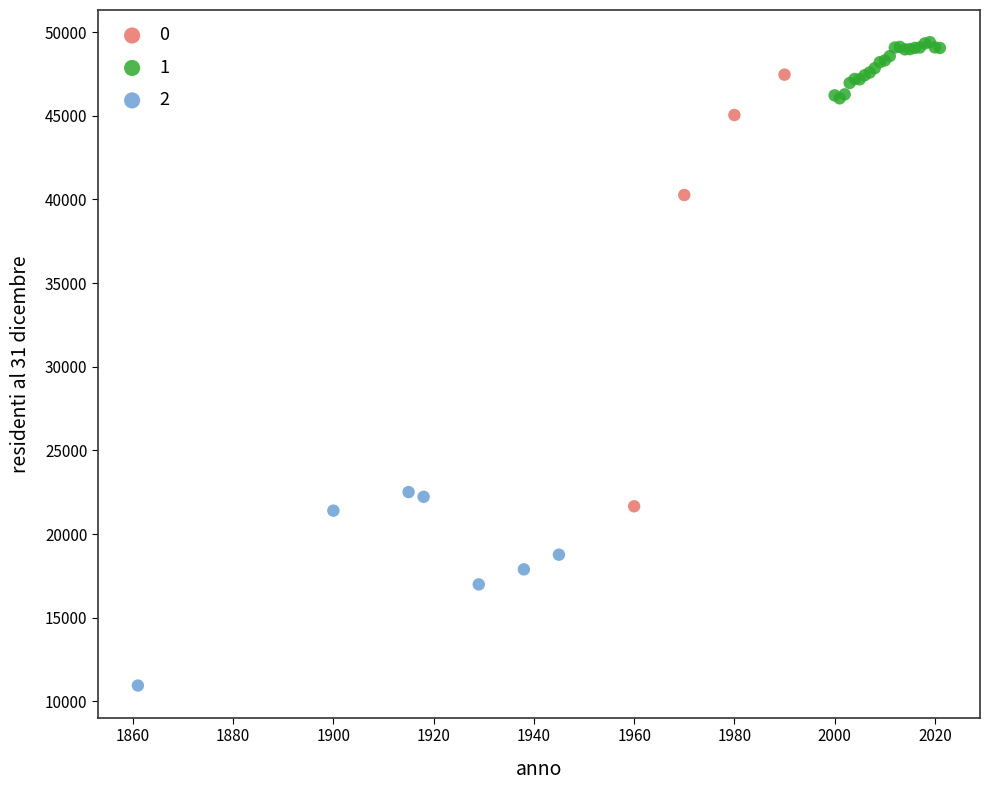

What are all the series names shown in the legend?

0, 1, 2